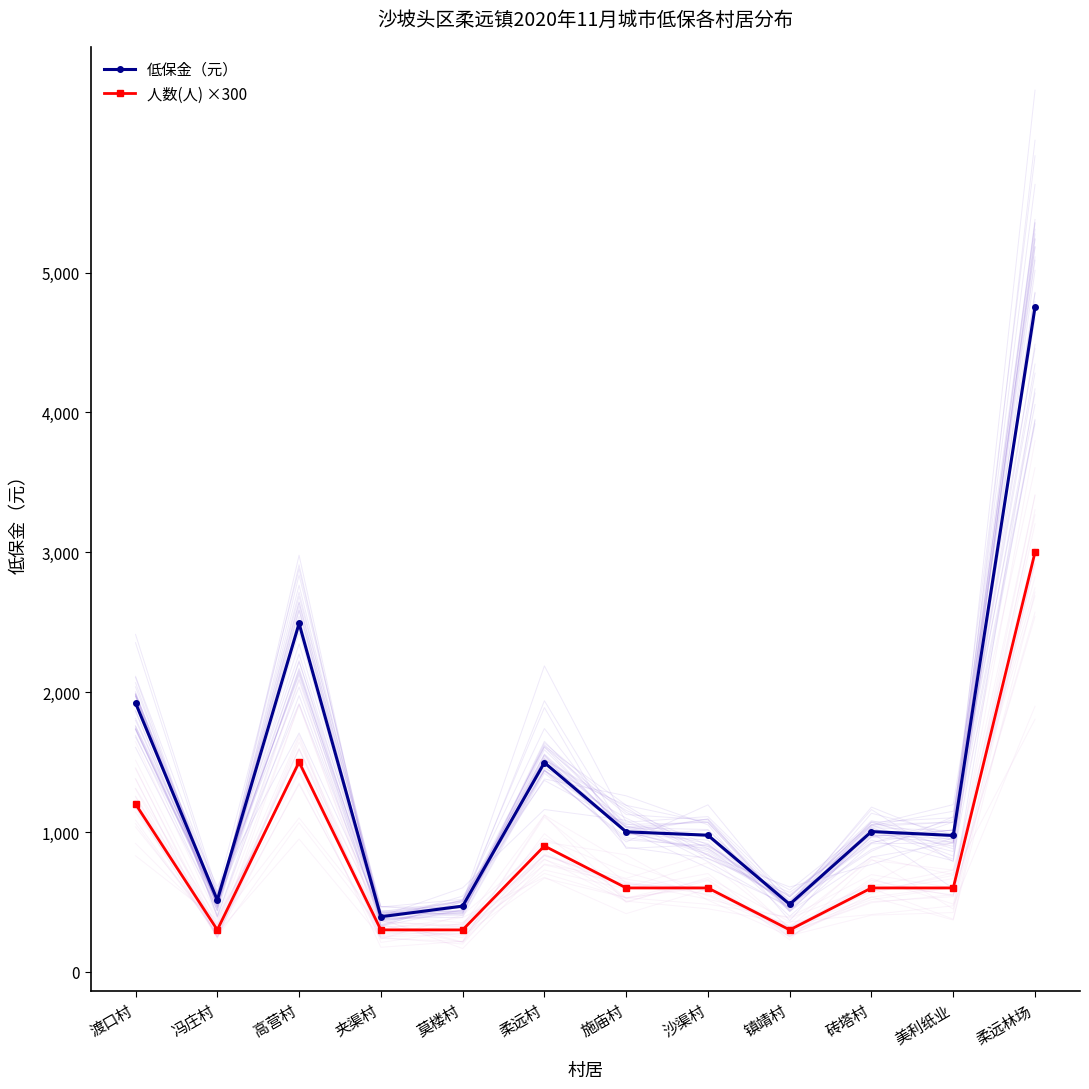

The value of 低保金（元） at 美利纸业 is 975. True or false?

True